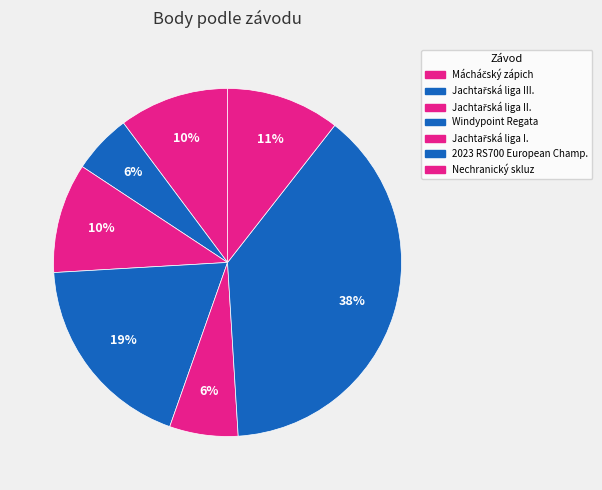

How many segments does this pie chart have?

7